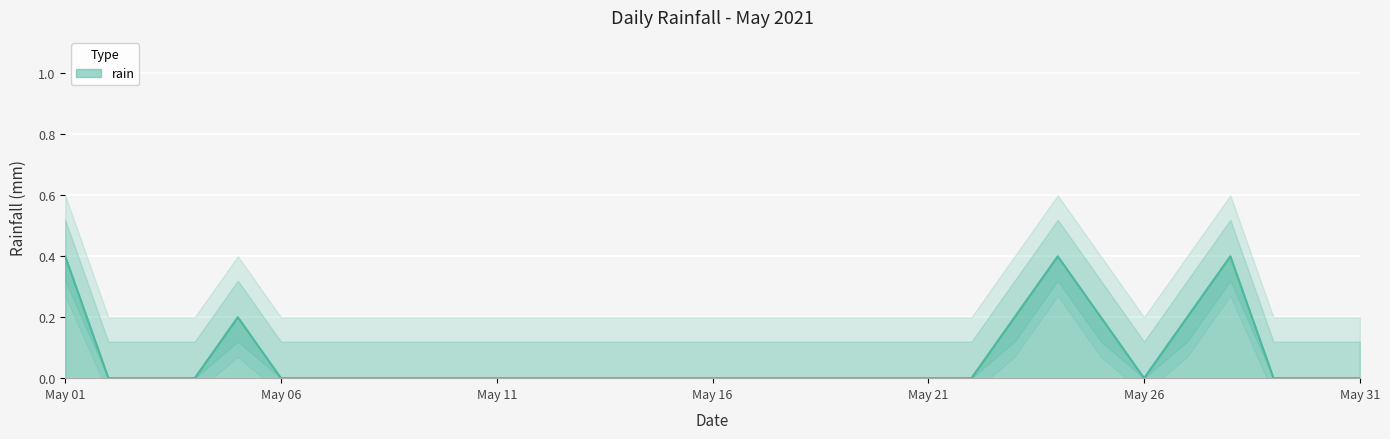

What is the sum of the values at 2021-05-23 and 2021-05-30?

0.2